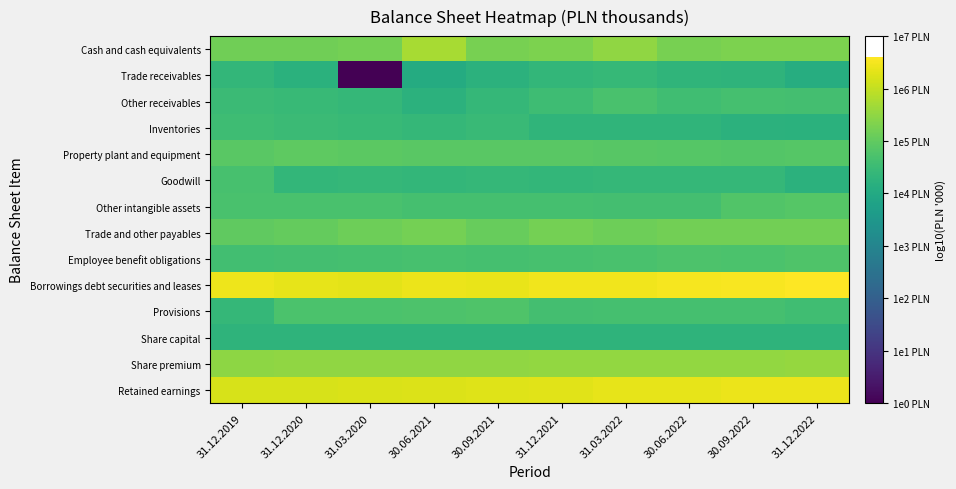

Which label corresponds to the largest value in the chart?

31.12.2022